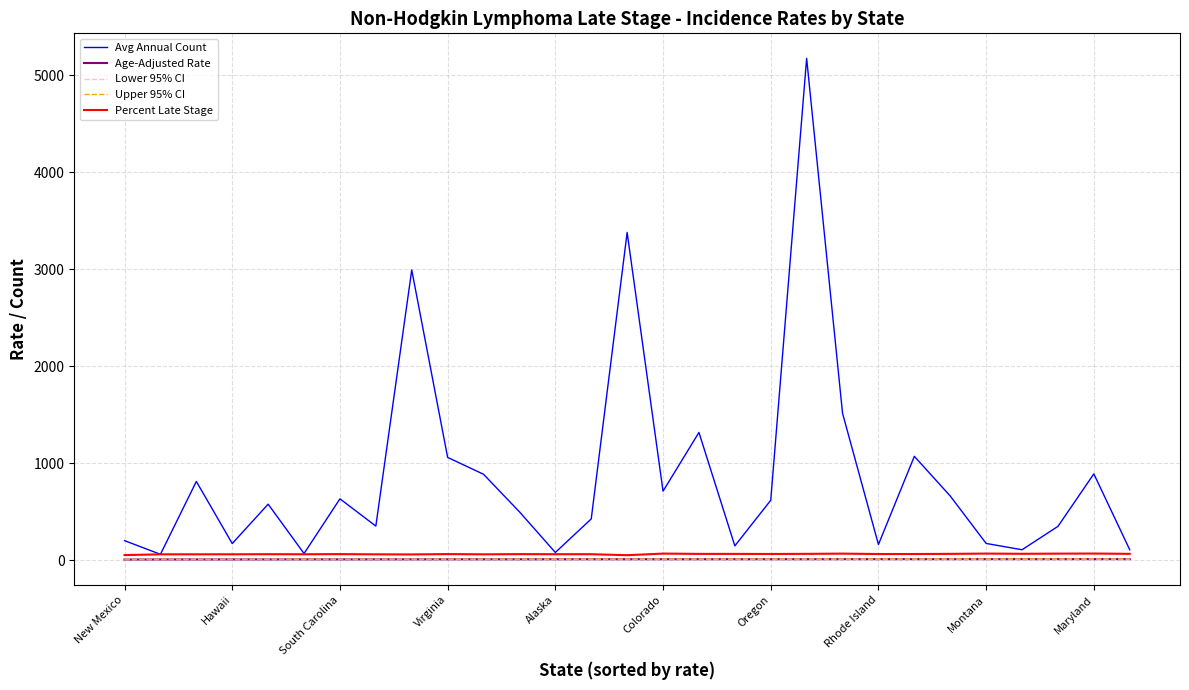

What is the greatest value displayed?

5174.0